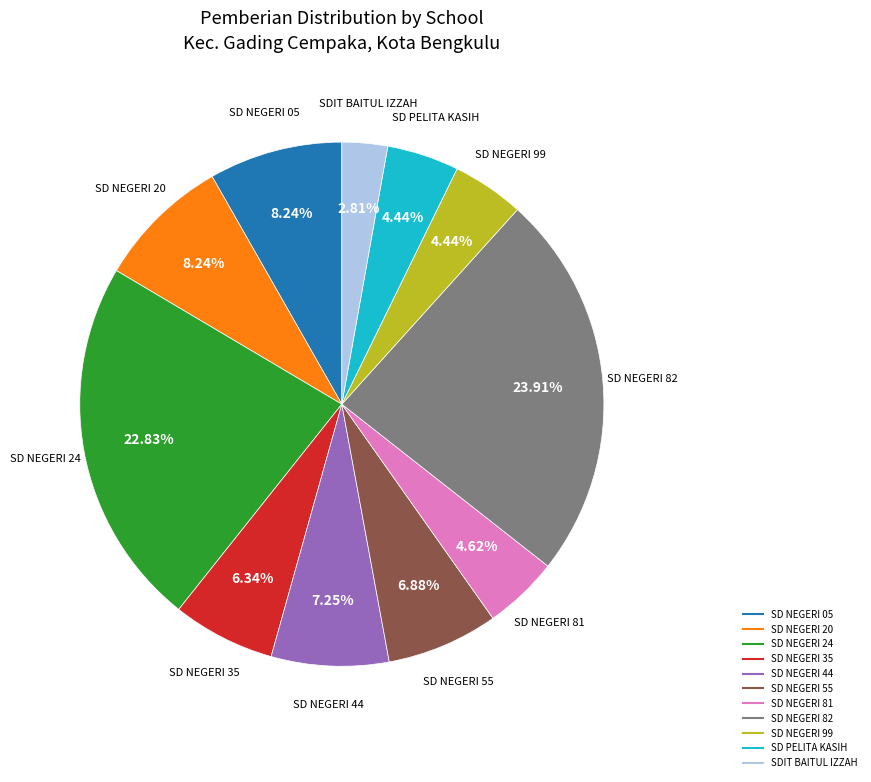

Approximately how many times larger is the value at SD PELITA KASIH compared to SD NEGERI 99?

1.0